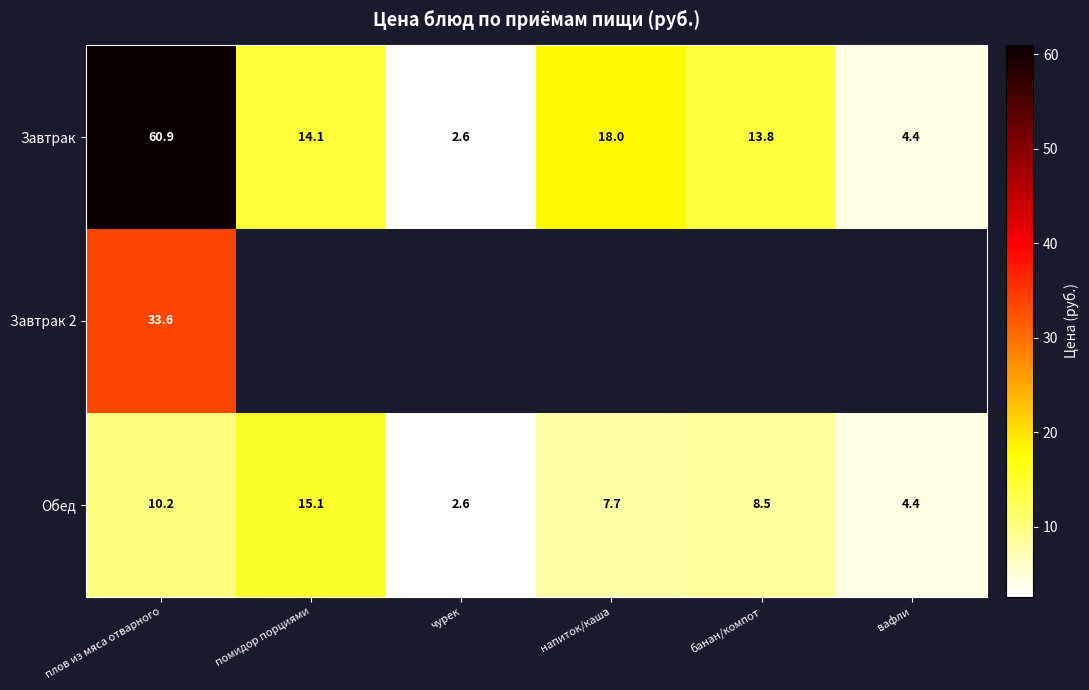

Where is Завтрак nearest to the value 31?

напиток/каша